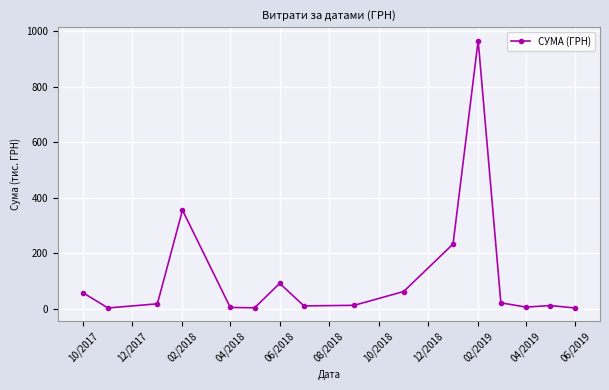

What is the difference between the maximum and minimum values?

965.2